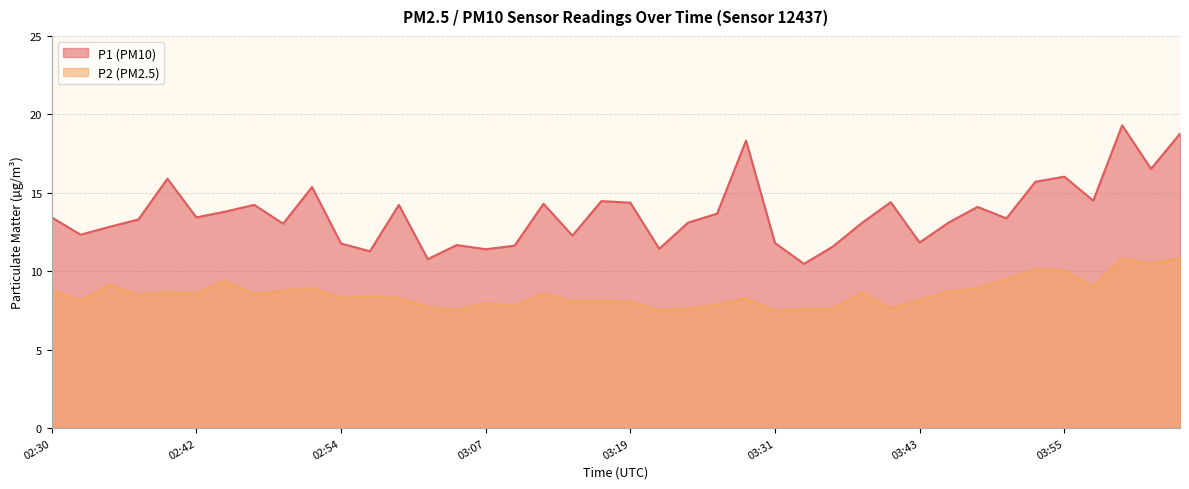

At which category does P1 reach its first local valley?

02:33